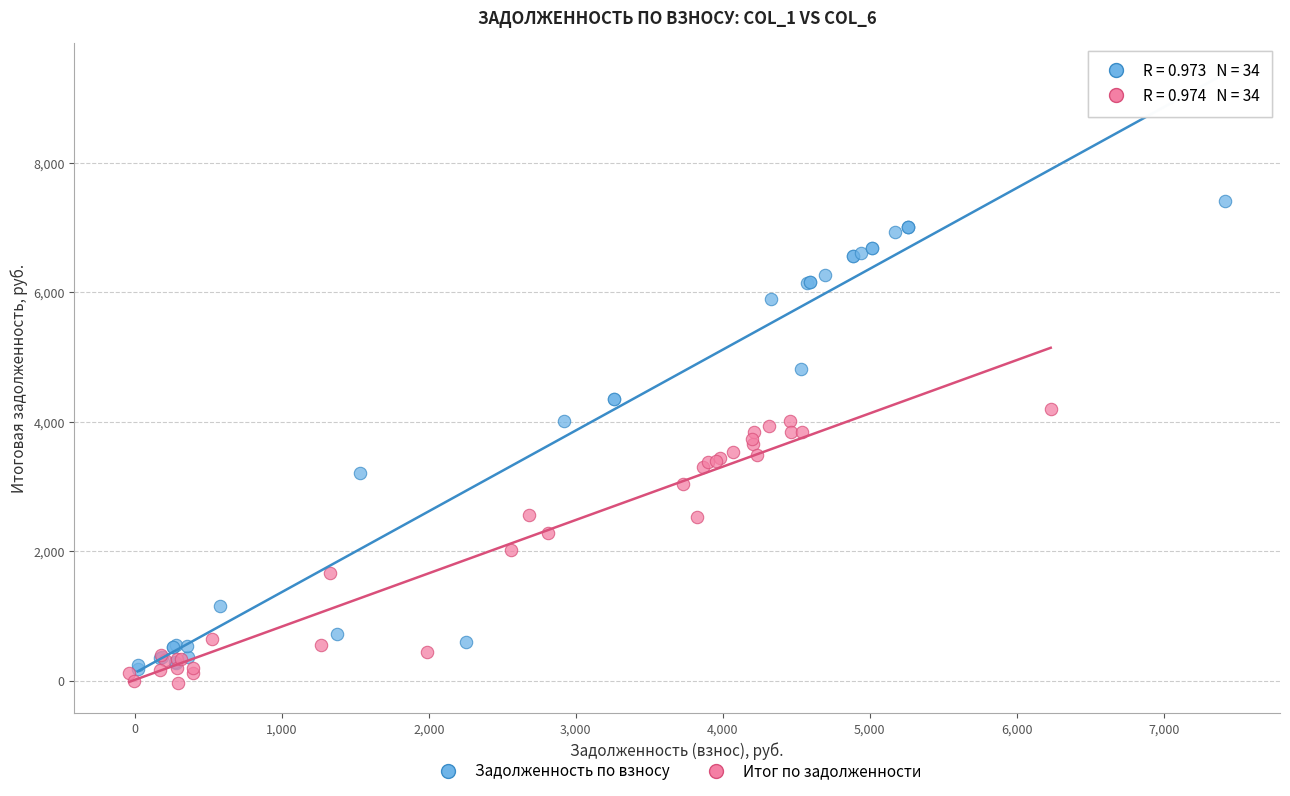

Which series reaches the maximum Y coordinate?

Задолженность по взносу